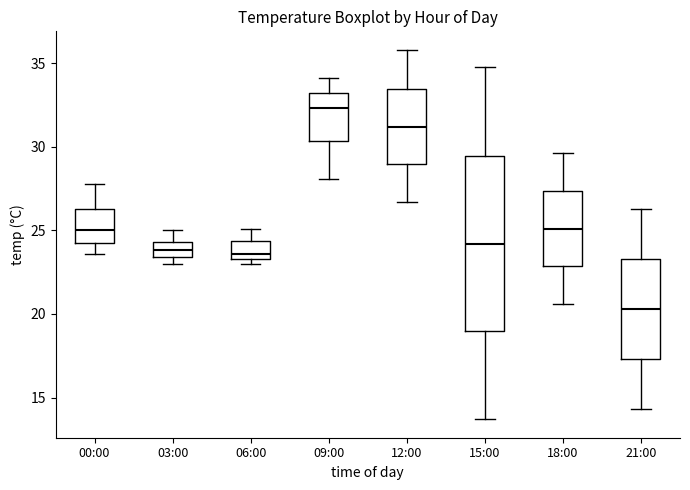

Reading left to right, transcribe this box plot: for each box, give where its median line is, the range the box spans, and where its two whiskers end, as read against the y-axis. The values are not printed on the chart, so give them approximately, as read against the axis.

00:00: median 25.0, box 24.5 to 26.5, whiskers 23.5 to 28.0
03:00: median 24.0, box 23.5 to 24.5, whiskers 23.0 to 25.0
06:00: median 23.5 (just above the box's lower edge), box 23.5 to 24.5, whiskers 23.0 to 25.0
09:00: median 32.5, box 30.5 to 33.0, whiskers 28.0 to 34.0
12:00: median 31.0, box 29.0 to 33.5, whiskers 26.5 to 36.0
15:00: median 24.0, box 19.0 to 29.5, whiskers 13.5 to 35.0
18:00: median 25.0, box 23.0 to 27.5, whiskers 20.5 to 29.5
21:00: median 20.5, box 17.5 to 23.5, whiskers 14.5 to 26.5